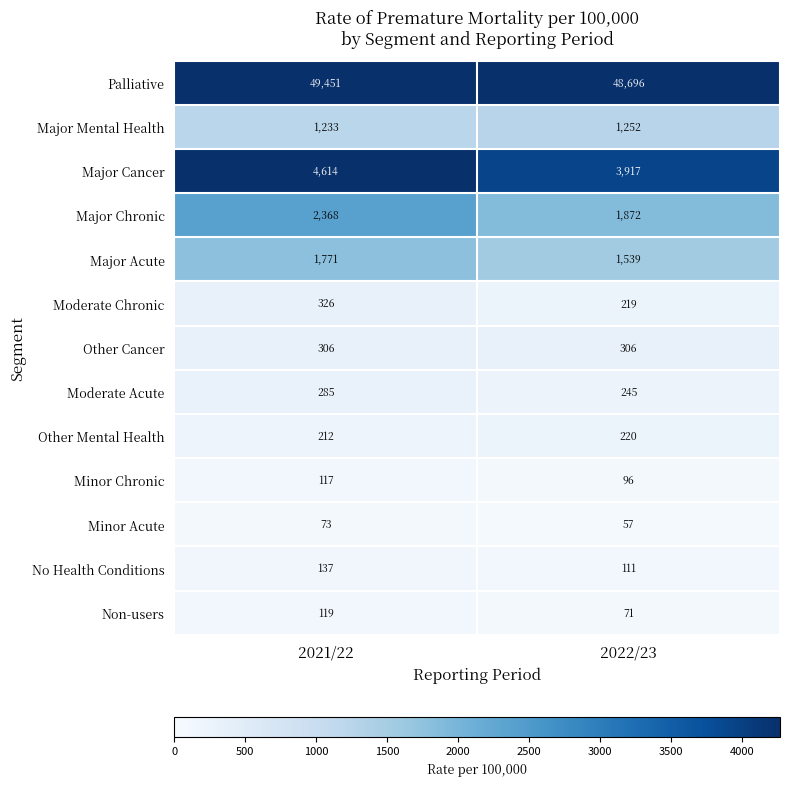

At which category is the sum across all series the highest?

2021/22